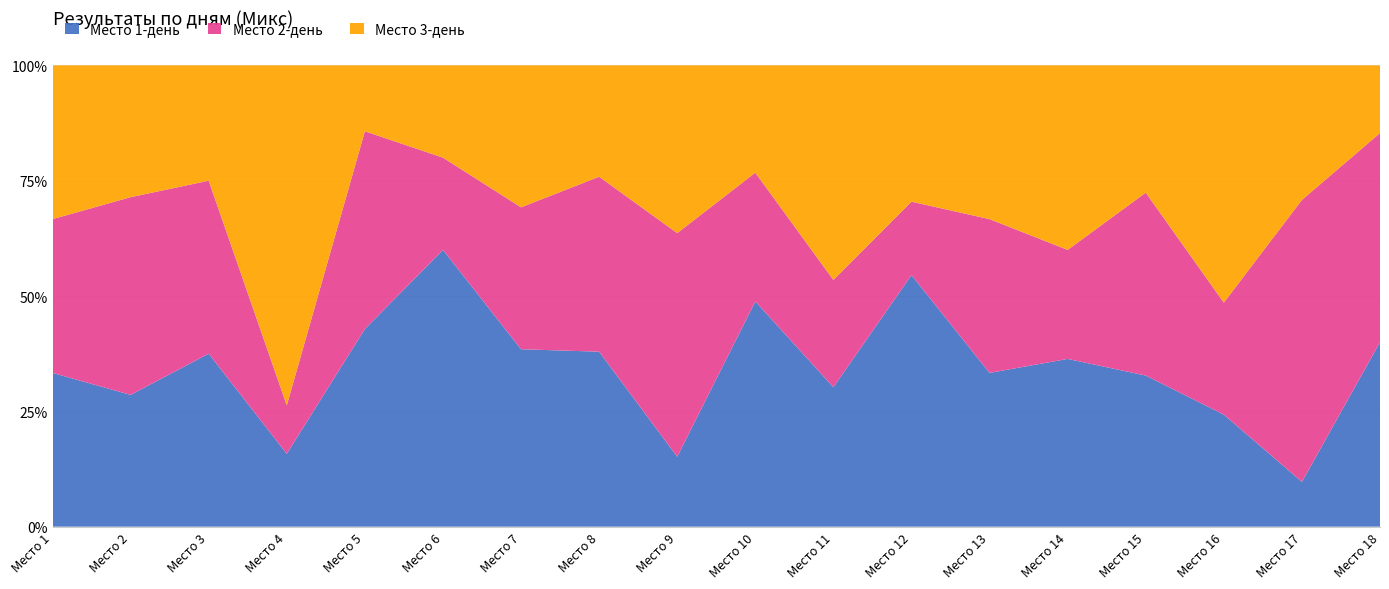

Reading left to right, transcribe all the data shown in this chart.

Сумма: 3	7	16	19	21	25	26	29	33	43	43	44	54	55	58	70	72	75
Место 1-день: 1	2	6	3	9	15	10	11	5	21	13	24	18	20	19	17	7	30
Место 2-день: 1	3	6	2	9	5	8	11	16	12	10	7	18	13	23	17	44	34
Место 3-день: 1	2	4	14	3	5	8	7	12	10	20	13	18	22	16	36	21	11